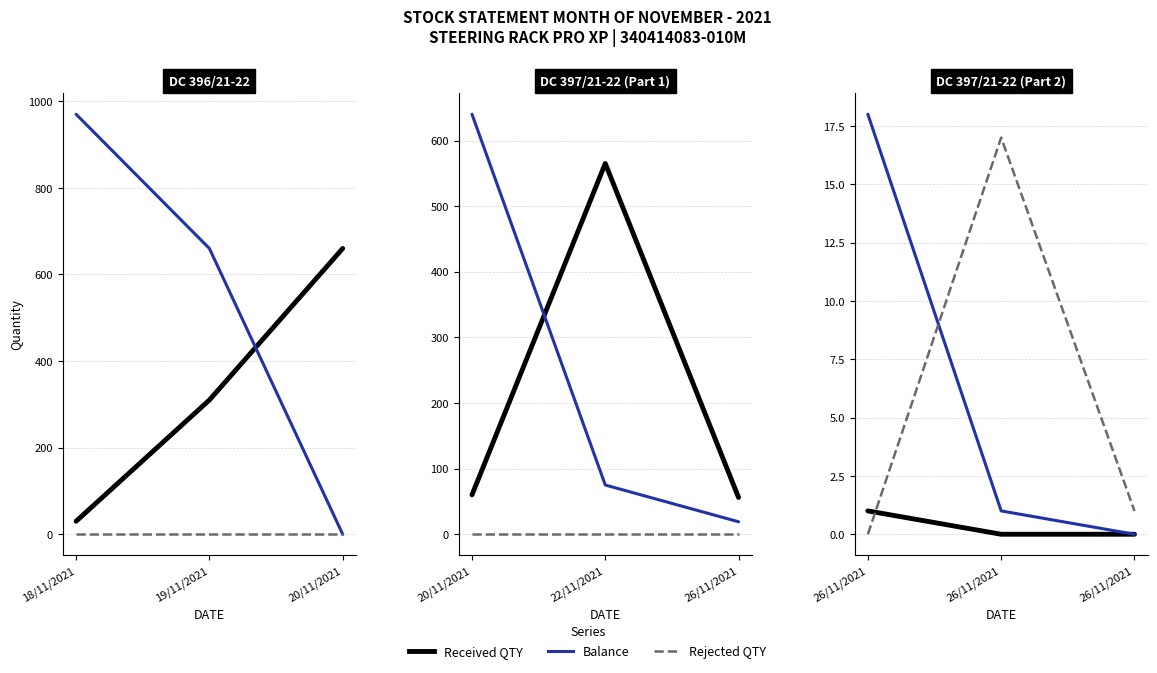

Count the number of categories in the chart.

3